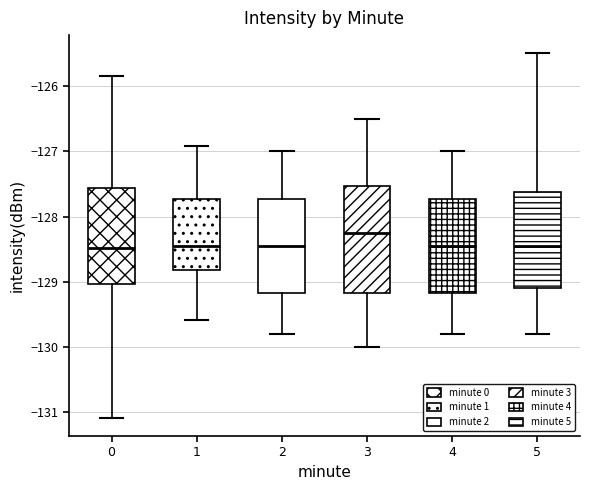

Reading left to right, transcribe this box plot: for each box, give where its median line is, the range the box spans, and where its two whiskers end, as read against the y-axis. The values are not printed on the chart, so give them approximately, as read against the axis.

0: median -128.5, box -129.0 to -127.6, whiskers -131.1 to -125.8
1: median -128.4, box -128.8 to -127.7, whiskers -129.6 to -126.9
2: median -128.4, box -129.2 to -127.7, whiskers -129.8 to -127.0
3: median -128.2, box -129.2 to -127.5, whiskers -130.0 to -126.5
4: median -128.4, box -129.2 to -127.7, whiskers -129.8 to -127.0
5: median -128.4, box -129.1 to -127.6, whiskers -129.8 to -125.5